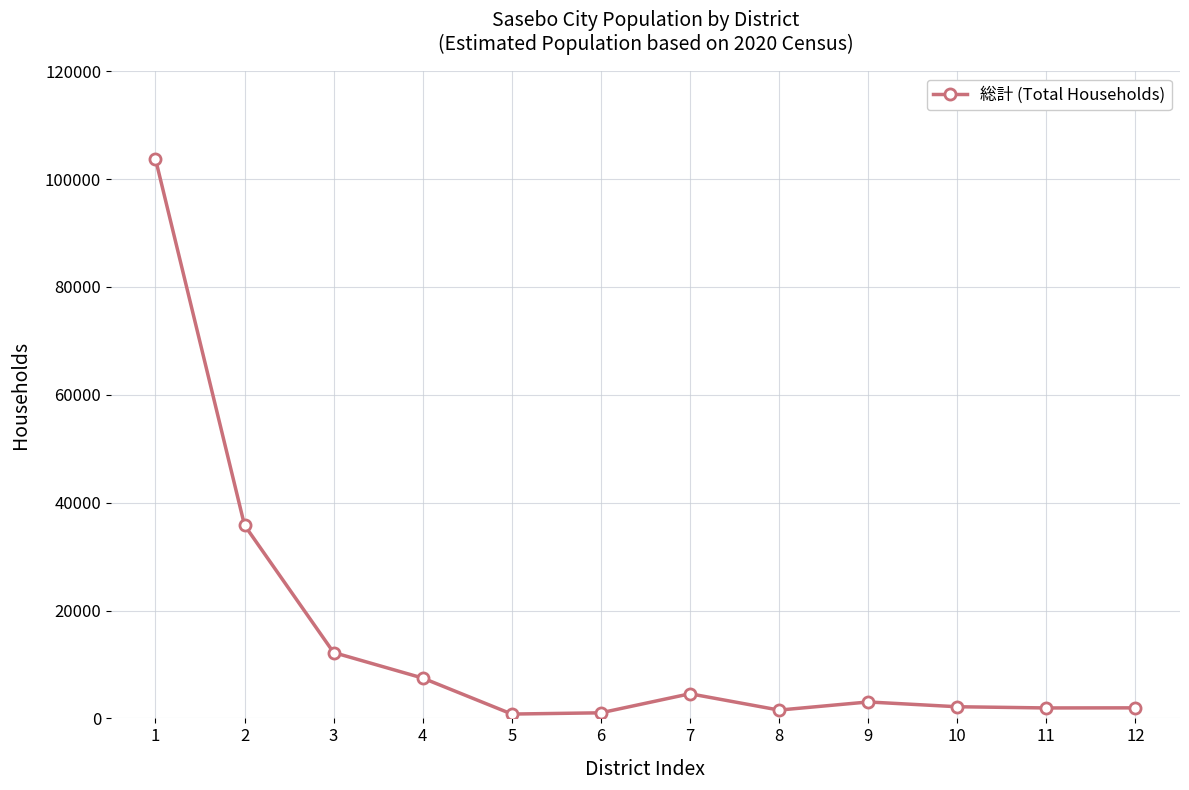

Is it true that the value at 2 is 35829?

True